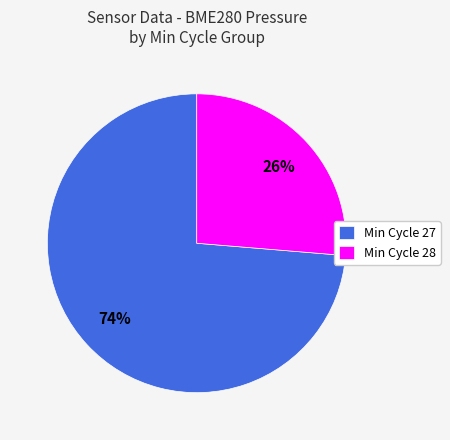

Is there any slice that represents more than half of the pie?

Yes